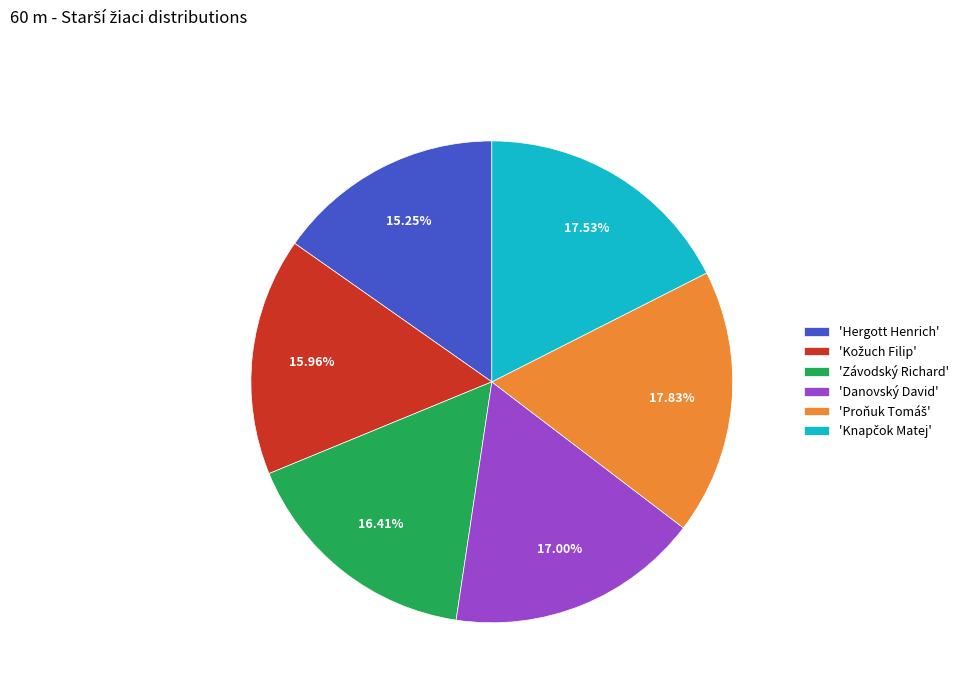

Approximately how many times larger is the value at 'Závodský Richard' compared to 'Danovský David'?

1.0